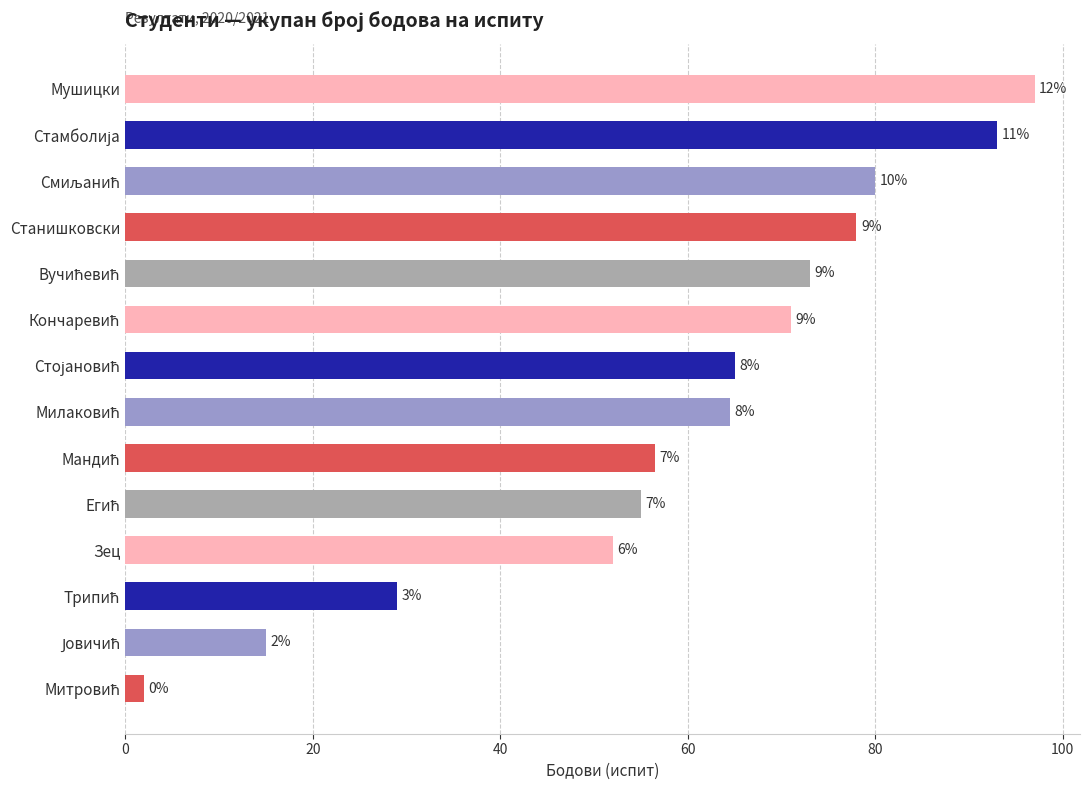

How many bars are there in total?

14